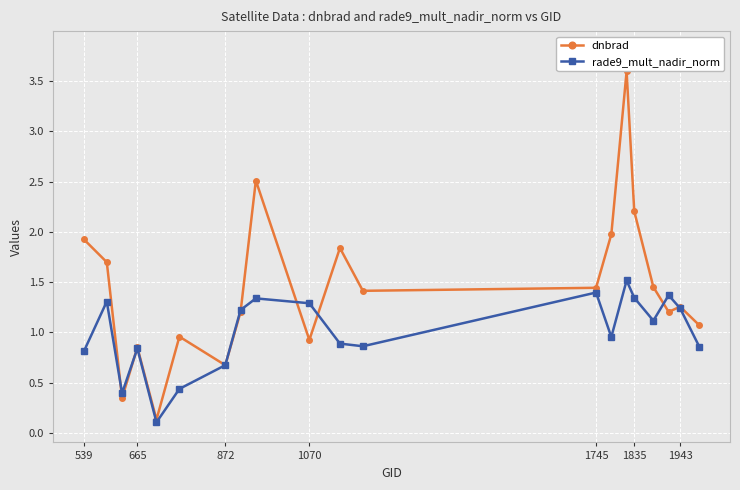

What is the greatest value displayed?

3.6